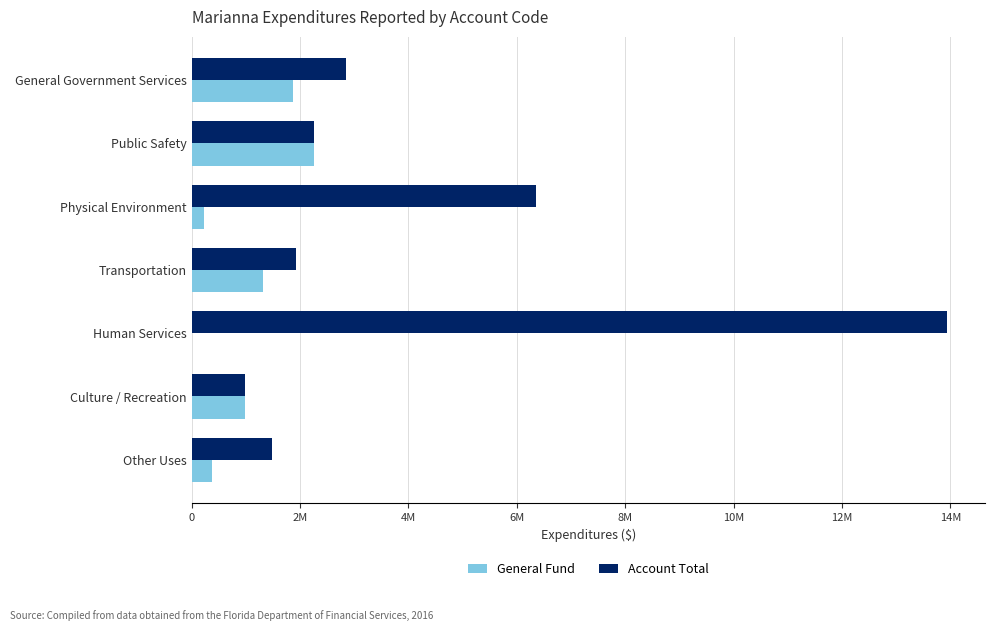

What are all the series names shown in the legend?

General Fund, Account Total